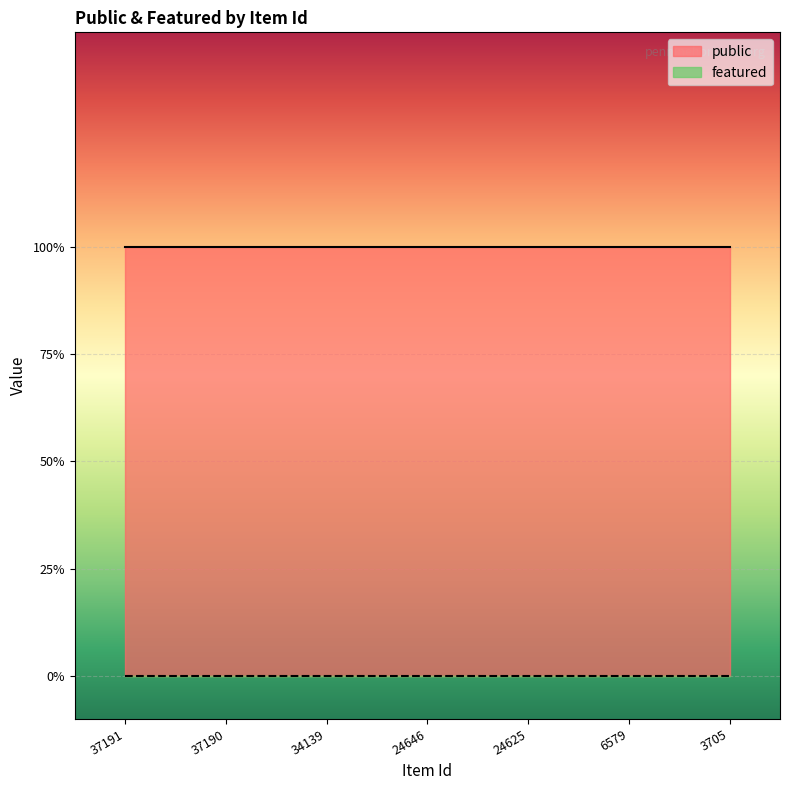

How many lines are shown in the chart?

2